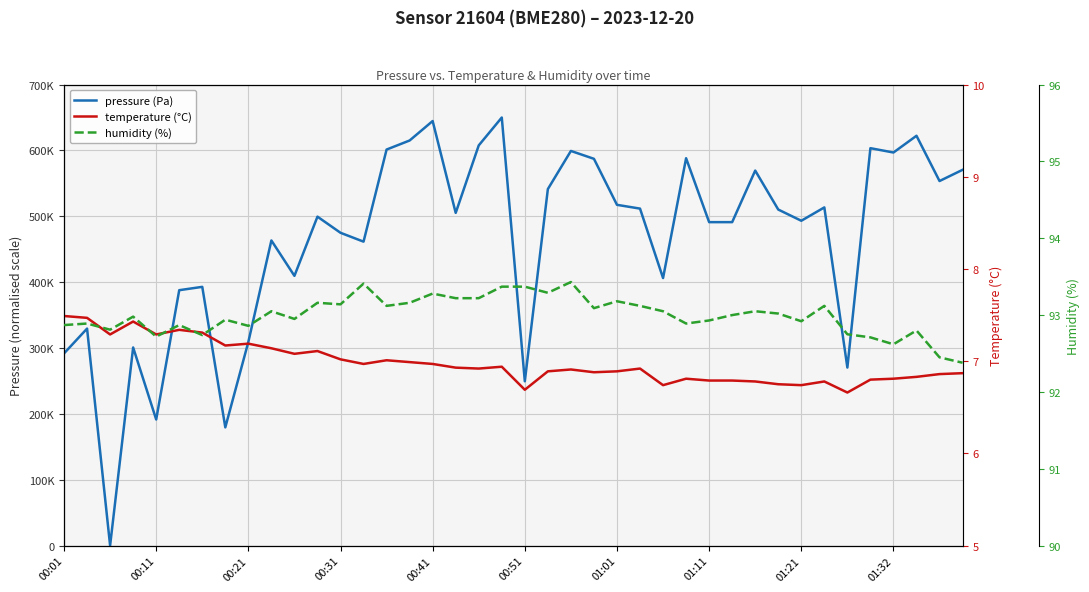

Reading left to right, transcribe all the data shown in this chart.

pressure (Pa): 291830.9	329492.6	0.0	300816.2	191463.2	387801.5	392867.6	179514.7	309227.9	463316.2	409595.6	499448.5	474977.9	461500.0	601345.6	615110.3	644647.1	505183.8	607654.4	650000.0	249485.3	541316.2	599242.6	587294.1	517419.1	511683.8	406250.0	588154.4	491132.4	491132.4	569419.1	510250.0	493235.3	513500.0	270323.5	603448.5	596852.9	622279.4	553551.5	570566.2
temperature (°C): 7.5	7.5	7.3	7.4	7.3	7.3	7.3	7.2	7.2	7.1	7.1	7.1	7.0	7.0	7.0	7.0	7.0	6.9	6.9	6.9	6.7	6.9	6.9	6.9	6.9	6.9	6.7	6.8	6.8	6.8	6.8	6.8	6.7	6.8	6.7	6.8	6.8	6.8	6.9	6.9
humidity (%): 92.9	92.9	92.8	93.0	92.7	92.9	92.7	92.9	92.9	93.0	93.0	93.2	93.1	93.4	93.1	93.2	93.3	93.2	93.2	93.4	93.4	93.3	93.4	93.1	93.2	93.1	93.0	92.9	92.9	93.0	93.0	93.0	92.9	93.1	92.8	92.7	92.6	92.8	92.5	92.4